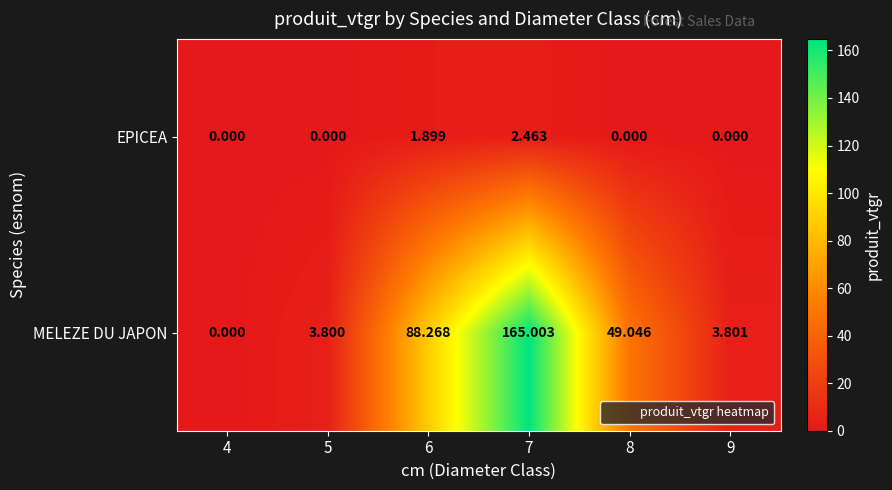

List the series in order of their overall mean, lowest first.

EPICEA, MELEZE DU JAPON